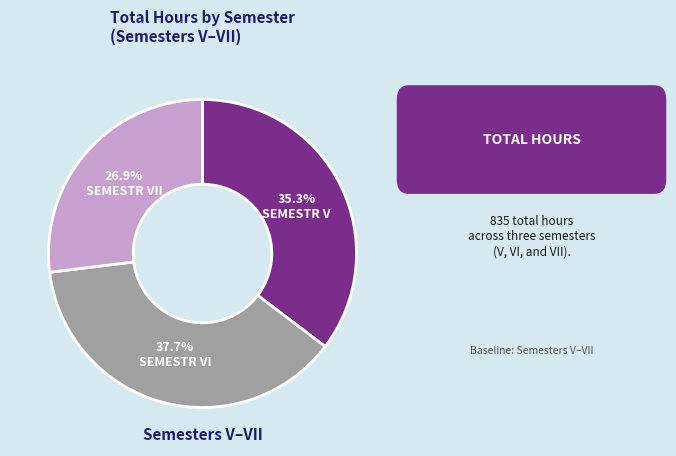

How many slices are in this pie chart?

3